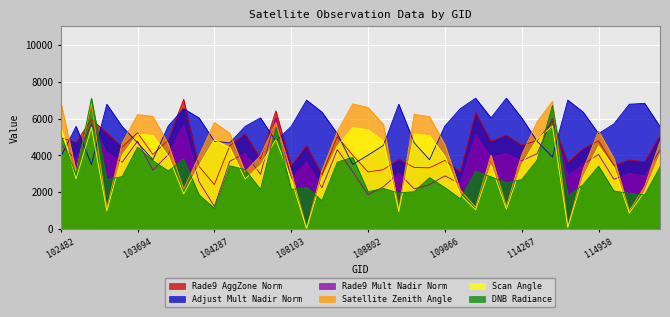

The satz series shows 4686.6 at 103574. True or false?

True